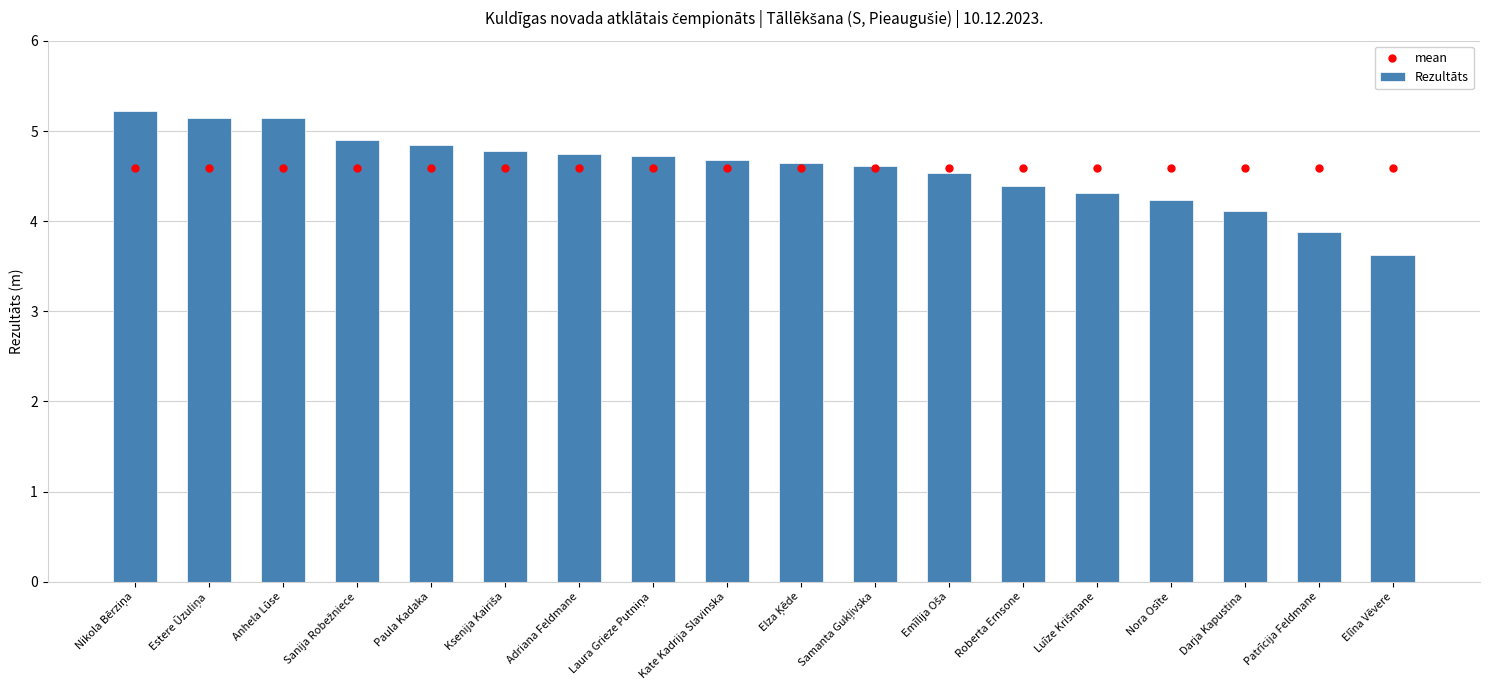

How many data points does each series have?

18